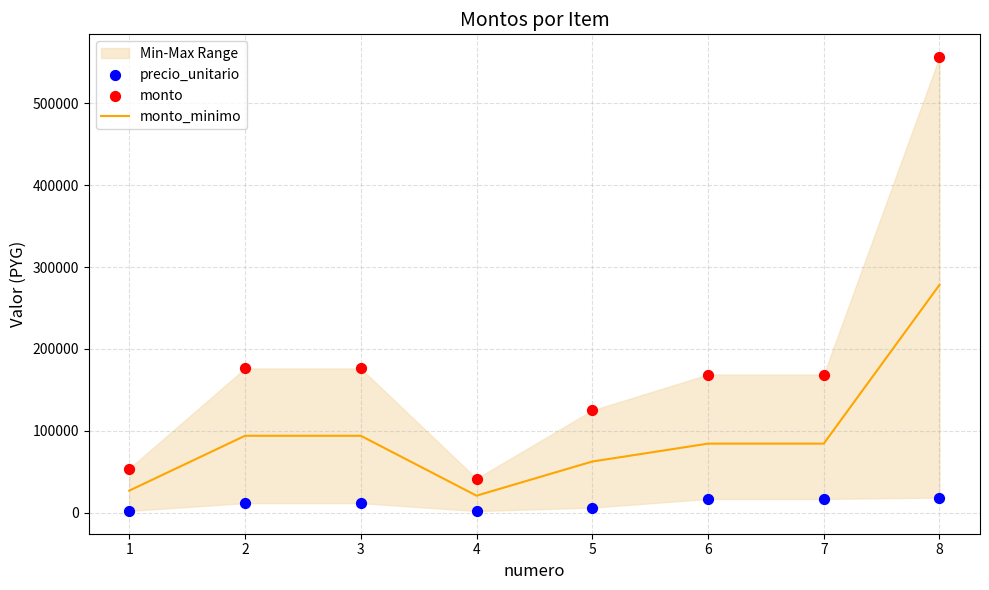

What are all the series names shown in the legend?

monto_minimo, precio_unitario, monto